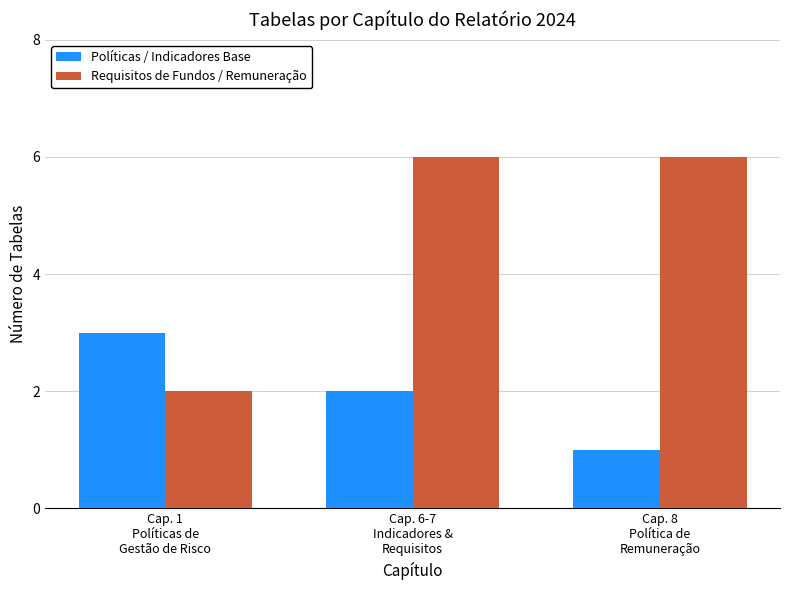

Which category has the highest value in the Políticas / Indicadores Base series?

Cap. 1
Políticas de
Gestão de Risco